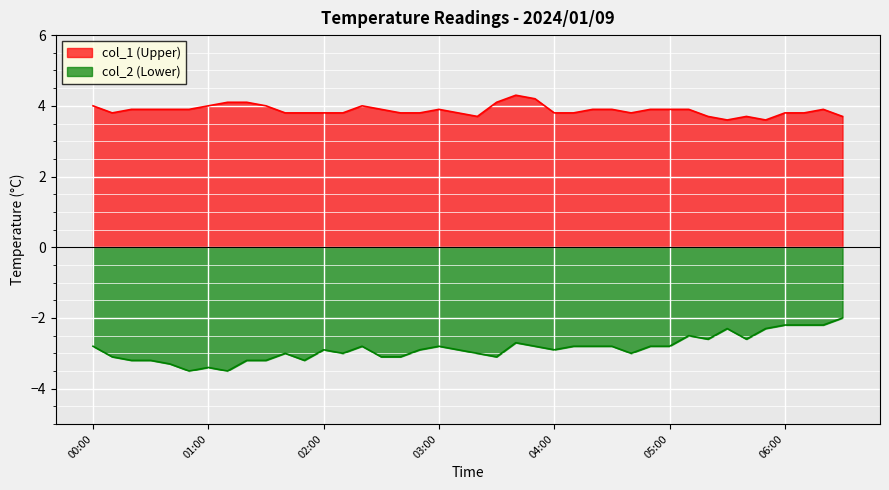

List the series in order of their peak value, lowest first.

col_2 (Lower), col_1 (Upper)